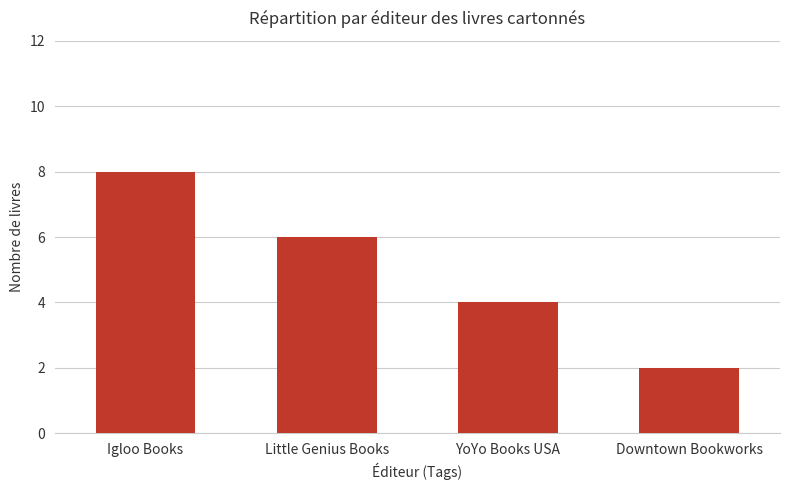

Are the bars grouped side by side (vs. stacked)?

No